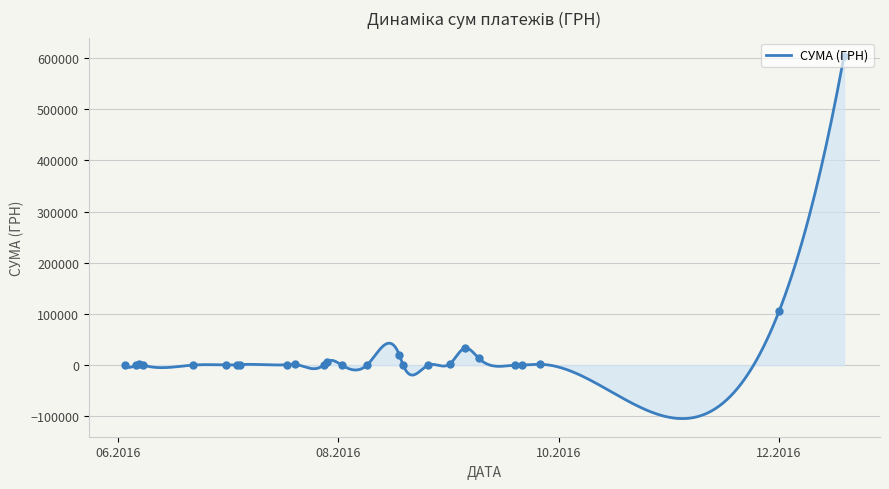

Between 07.06.2016 and 26.09.2016, which is larger?

26.09.2016